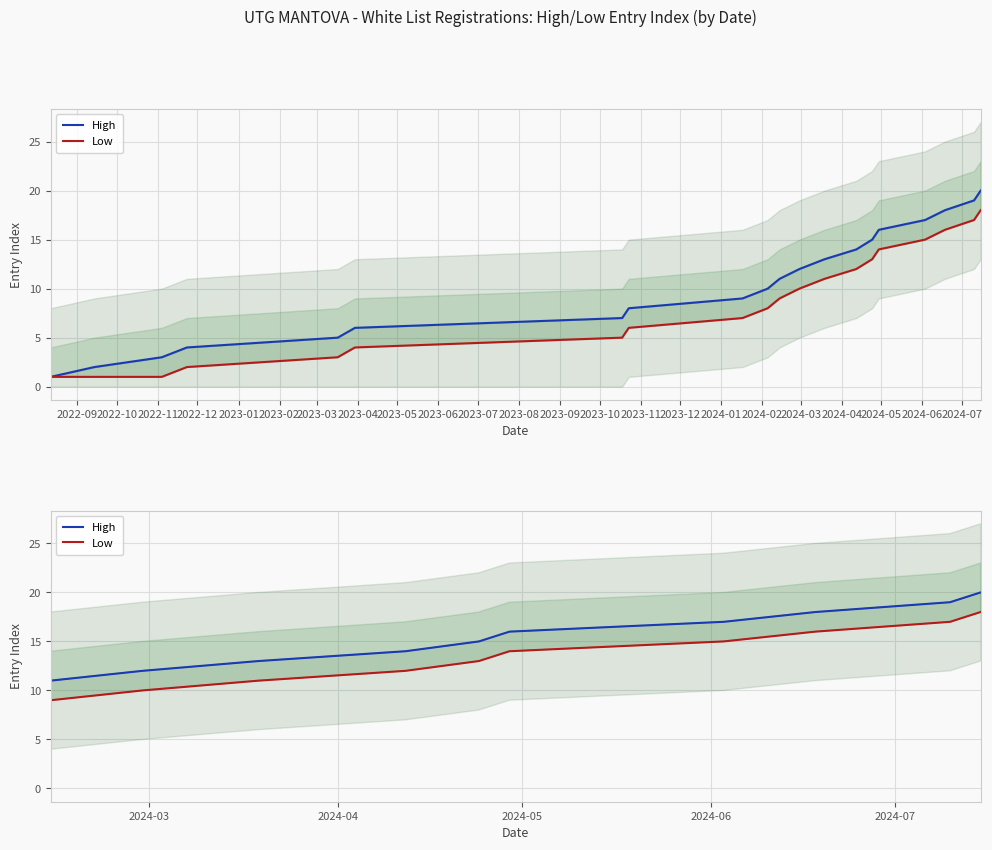

True or false: Low and High cross at least once.

False